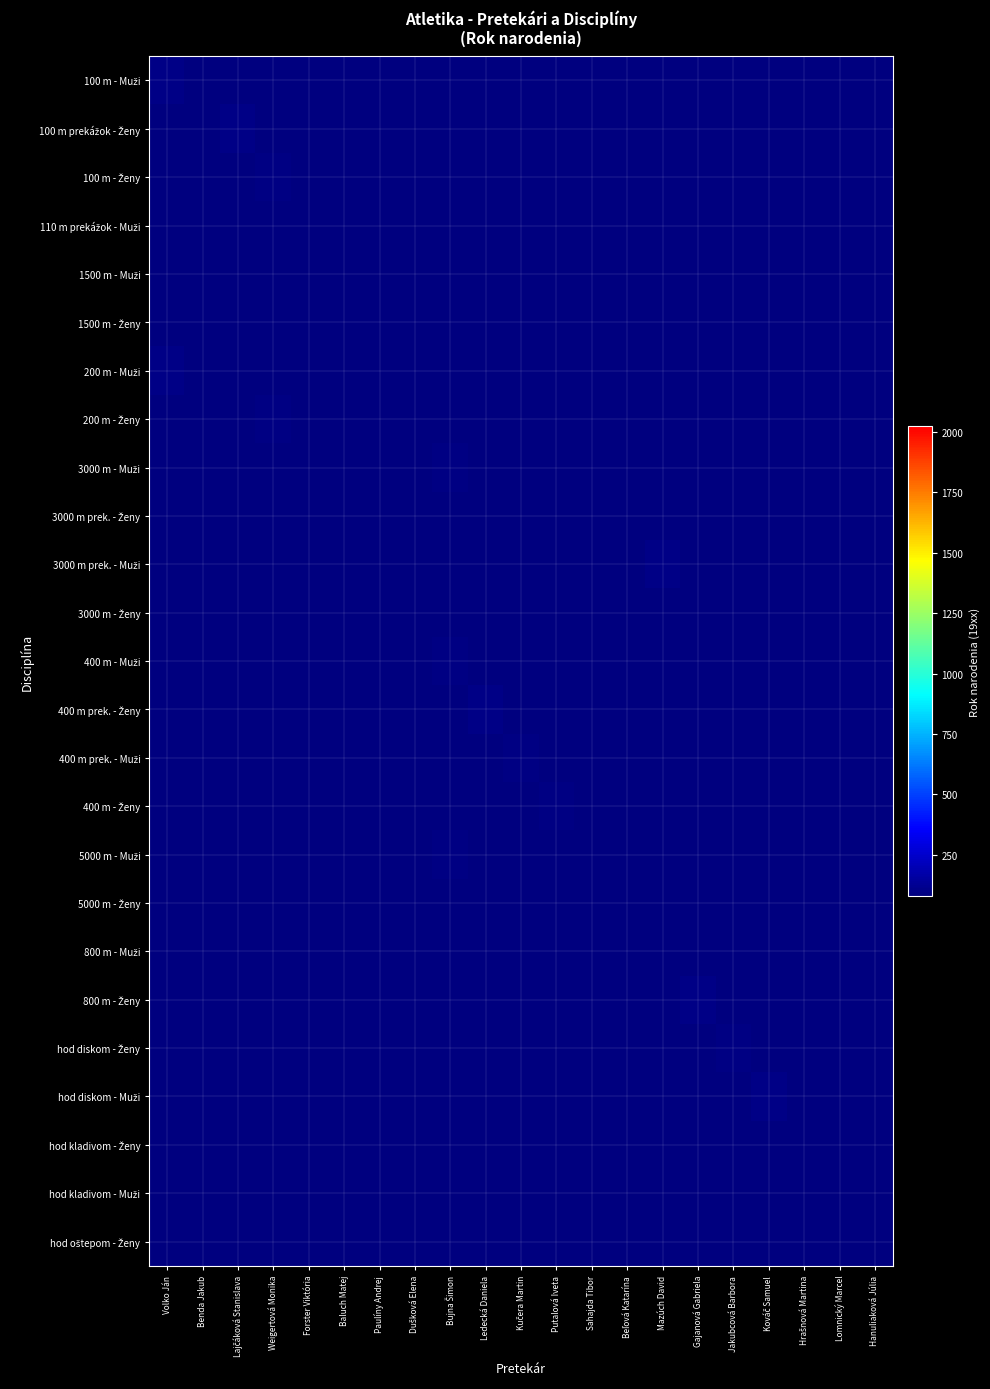

Rank the series by their average value, from highest to lowest.

100 m - Muži, 100 m prekážok - Ženy, 100 m - Ženy, 110 m prekážok - Muži, 1500 m - Muži, 1500 m - Ženy, 200 m - Muži, 200 m - Ženy, 3000 m - Muži, 3000 m prek. - Ženy, 3000 m prek. - Muži, 3000 m - Ženy, 400 m - Muži, 400 m prek. - Ženy, 400 m prek. - Muži, 400 m - Ženy, 5000 m - Muži, 5000 m - Ženy, 800 m - Muži, 800 m - Ženy, hod diskom - Ženy, hod diskom - Muži, hod kladivom - Ženy, hod kladivom - Muži, hod oštepom - Ženy